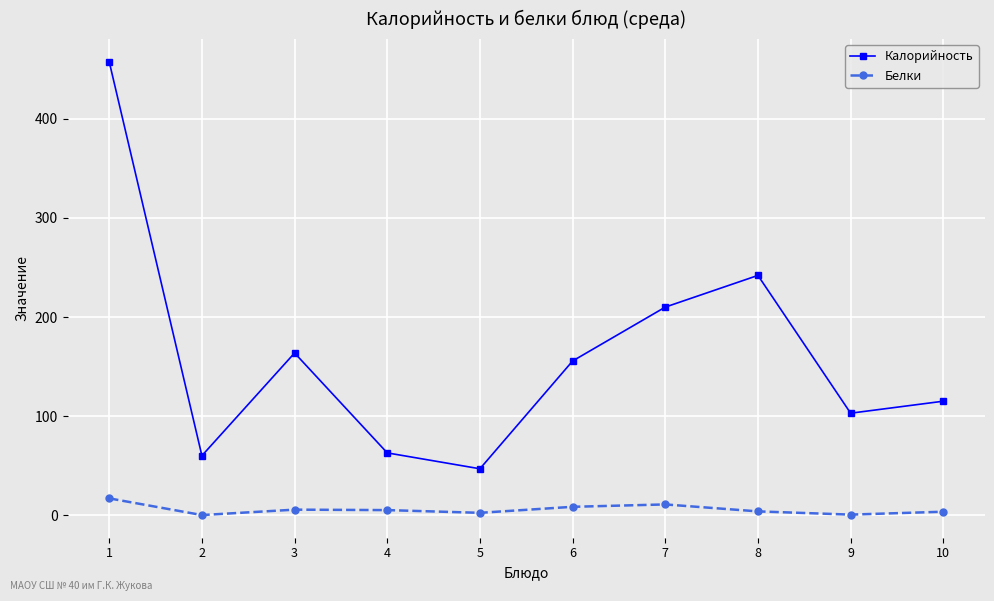

What is the difference between the Белки values at 8 and 9?

3.3